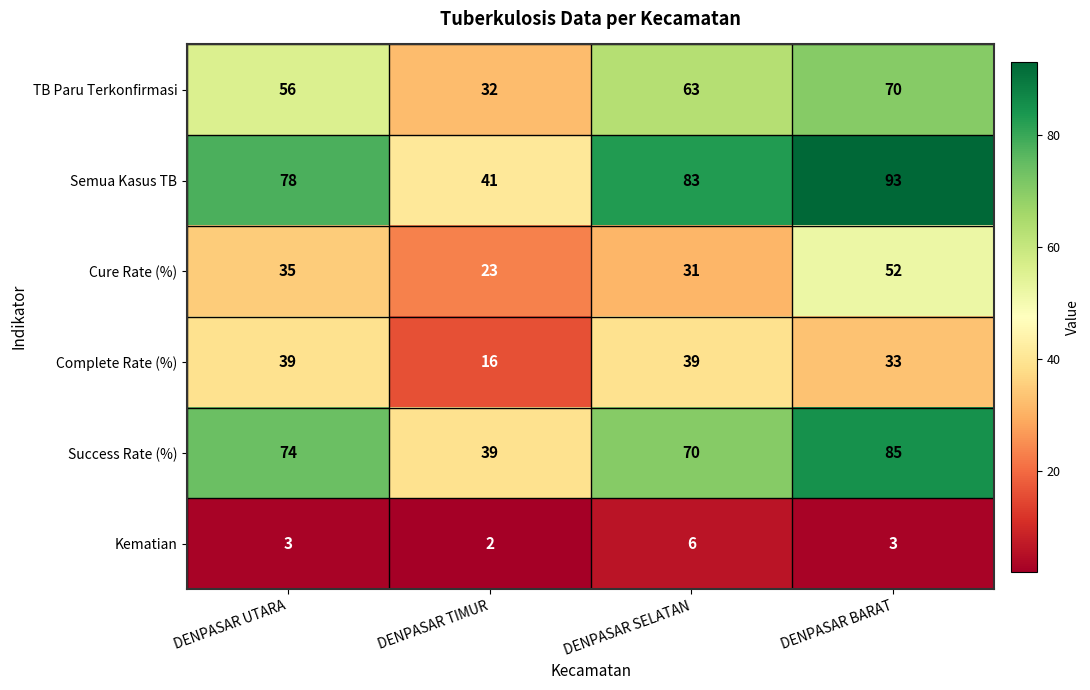

True or false: TB Paru Terkonfirmasi has a value of 19 at DENPASAR BARAT.

False